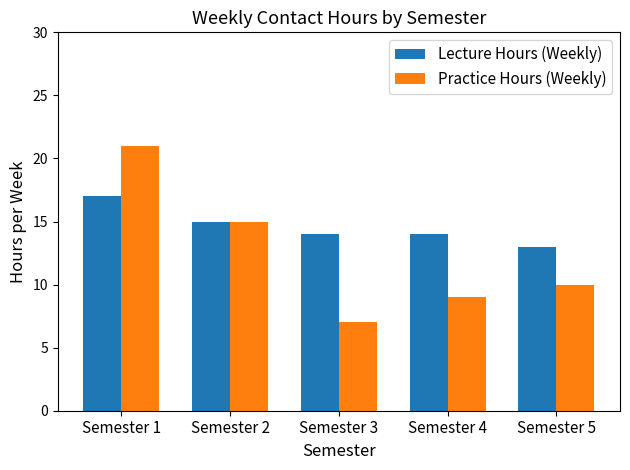

What is the value of the Practice Hours (Weekly) bar at the 5th from the left?

10